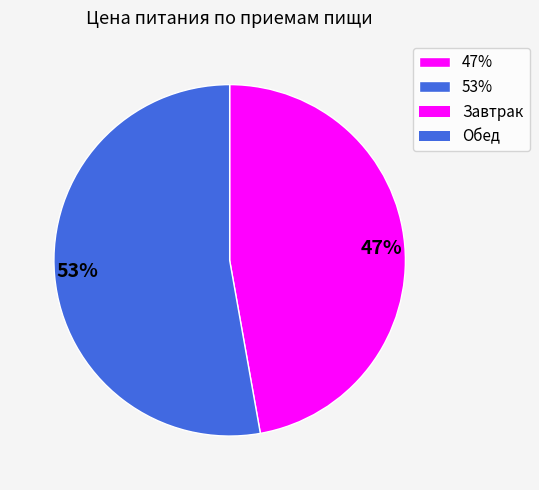

Is there any slice that represents more than half of the pie?

Yes